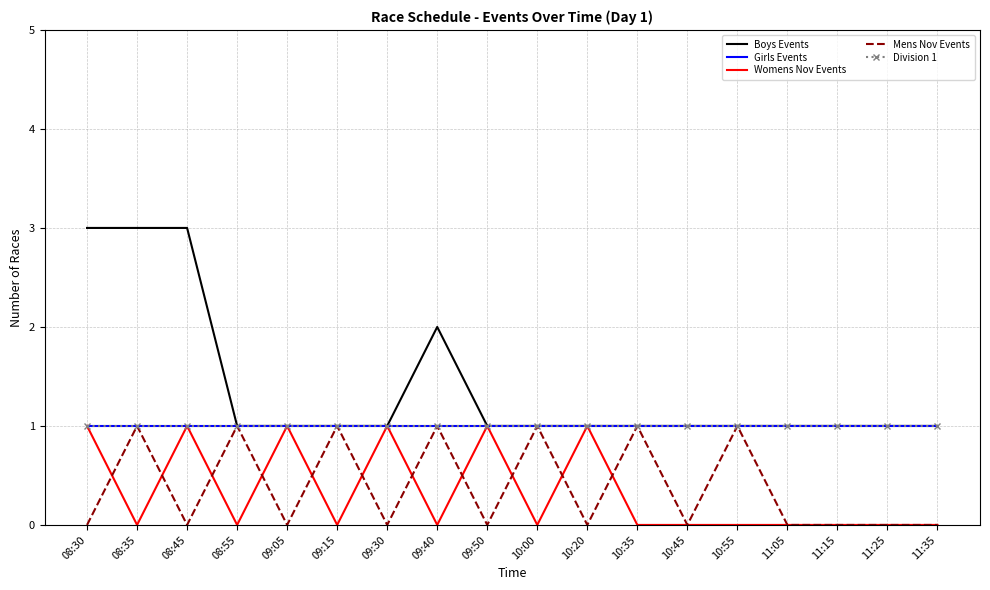

Reading left to right, what are all the values shown in this chart?

Boys Events: 3	3	3	1	1	1	1	2	1	1	1	1	1	1	1	1	1	1
Girls Events: 1	1	1	1	1	1	1	1	1	1	1	1	1	1	1	1	1	1
Womens Nov Events: 1	0	1	0	1	0	1	0	1	0	1	0	0	0	0	0	0	0
Mens Nov Events: 0	1	0	1	0	1	0	1	0	1	0	1	0	1	0	0	0	0
Division 1: 1	1	1	1	1	1	1	1	1	1	1	1	1	1	1	1	1	1